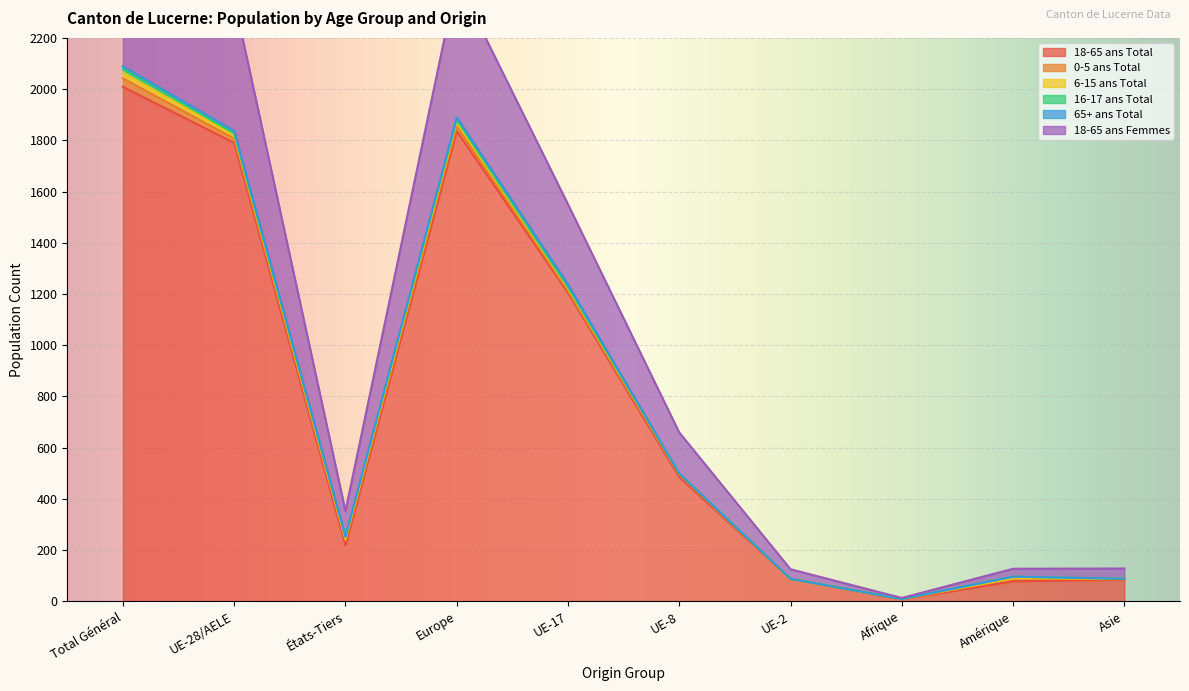

How many distinct data groups are displayed?

6